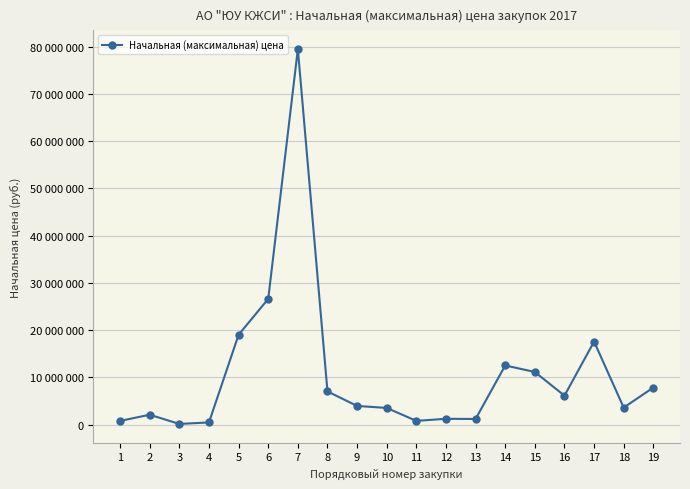

Is this an area chart (filled region under the line)?

No